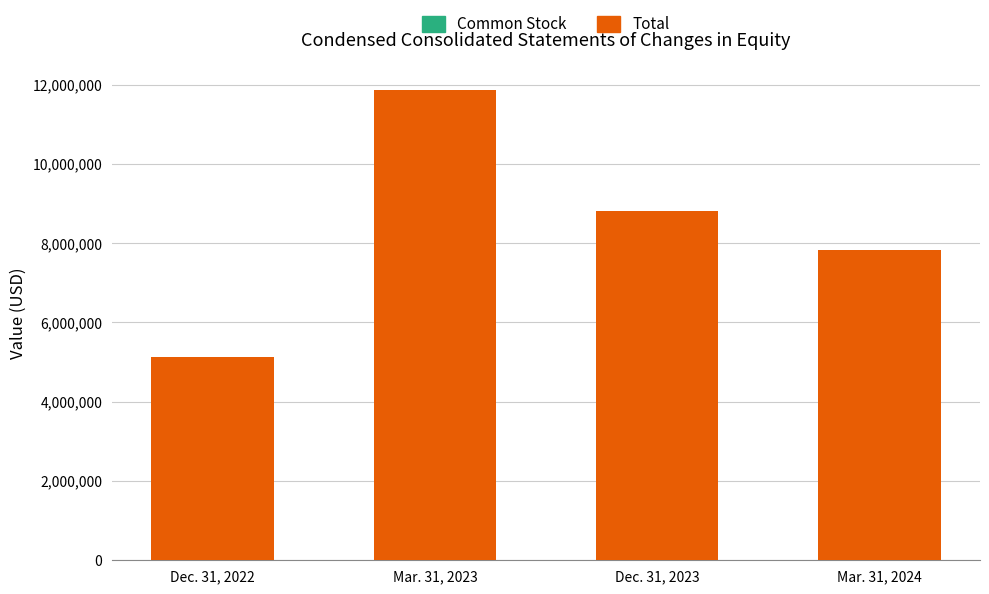

At which category is the sum across all series the highest?

Mar. 31, 2023